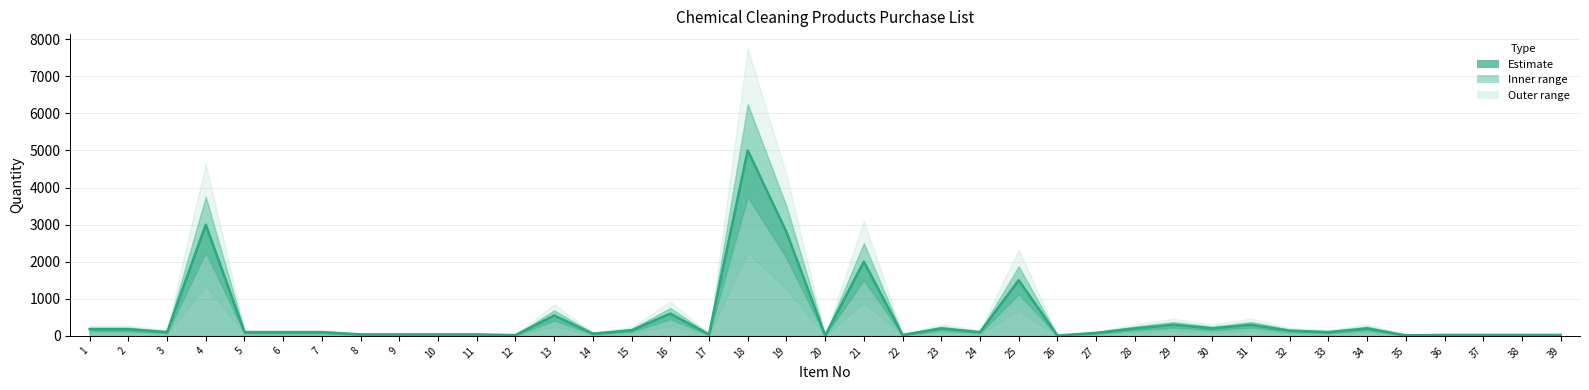

How many data points are less than 100?

16